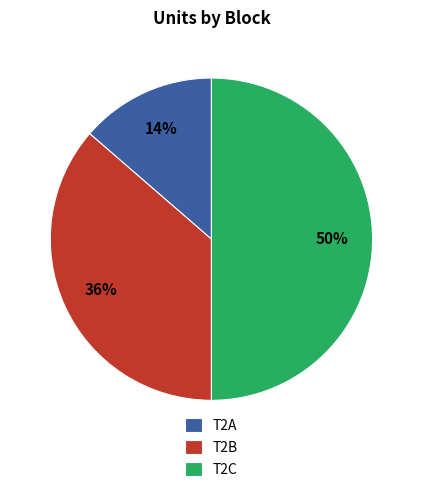

Do T2B and T2C together represent more than half of the pie?

Yes